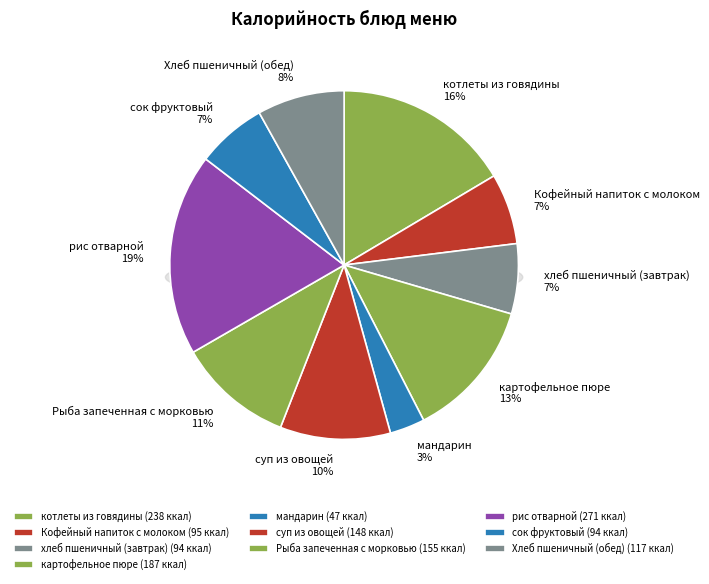

Combined, what portion of the pie is мандарин and суп из овощей?

13.5%